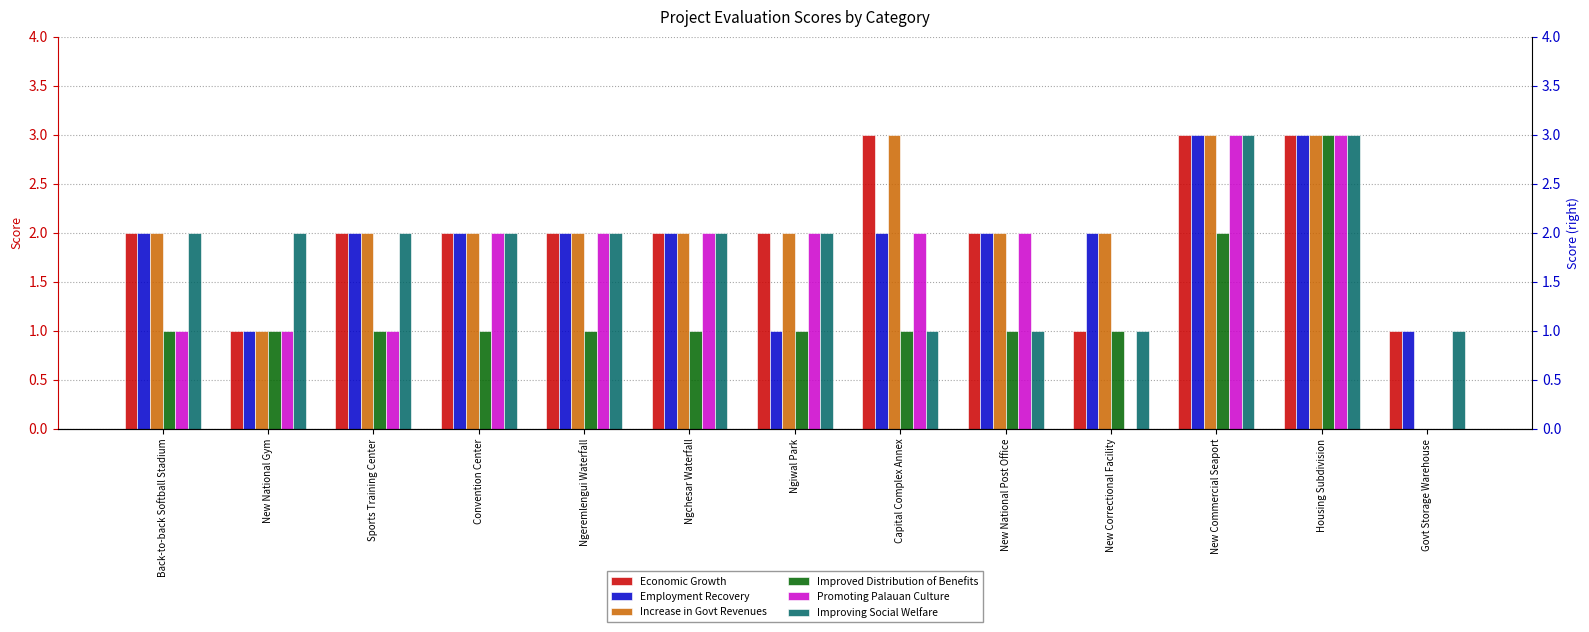

Reading left to right, list all the values displayed in this chart.

Economic Growth: 2	1	2	2	2	2	2	3	2	1	3	3	1
Employment Recovery: 2	1	2	2	2	2	1	2	2	2	3	3	1
Increase in Govt Revenues: 2	1	2	2	2	2	2	3	2	2	3	3	0
Improved Distribution of Benefits: 1	1	1	1	1	1	1	1	1	1	2	3	0
Promoting Palauan Culture: 1	1	1	2	2	2	2	2	2	0	3	3	0
Improving Social Welfare: 2	2	2	2	2	2	2	1	1	1	3	3	1